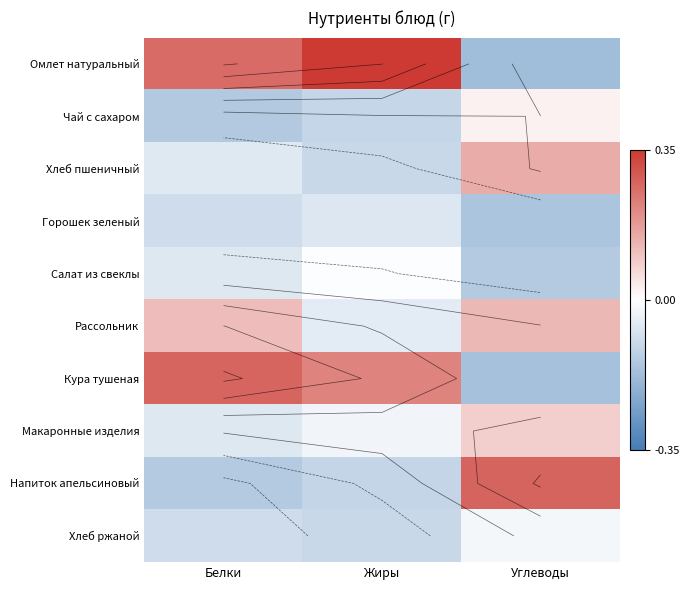

Where is Салат из свеклы nearest to the value 0?

Жиры